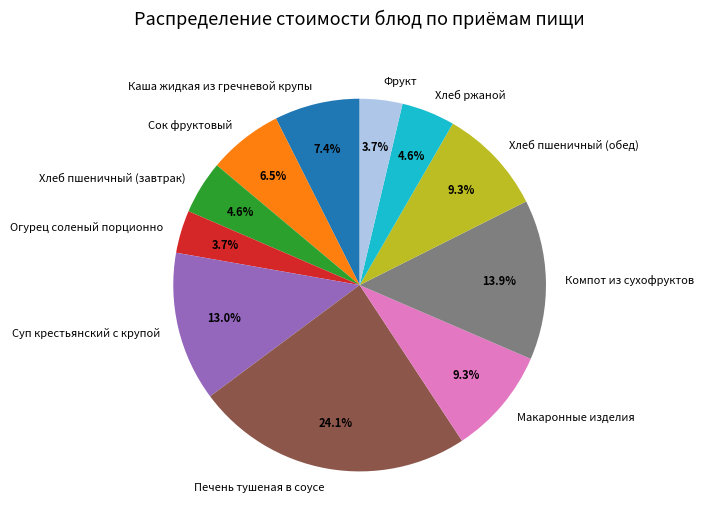

To the nearest percent, what is the difference between the Каша жидкая из гречневой крупы and Суп крестьянский с крупой slice percentages?

6%